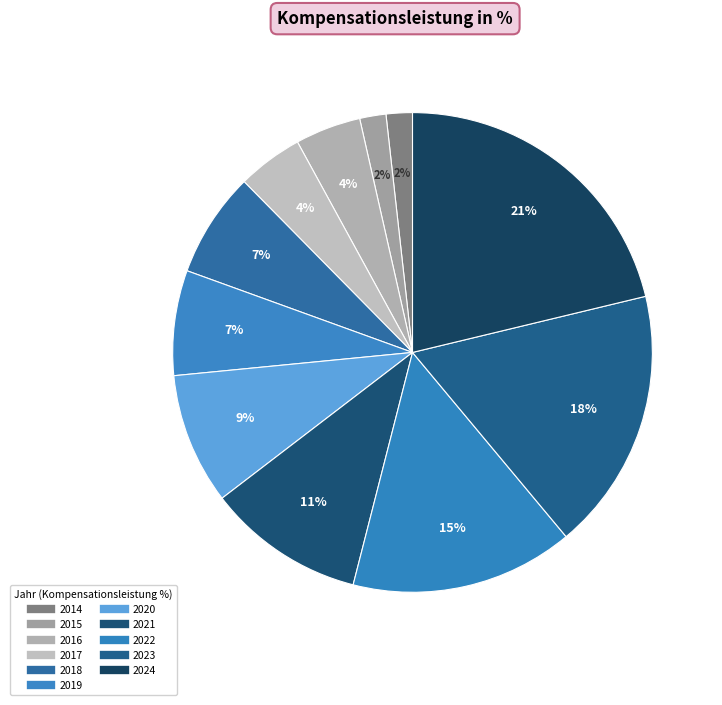

Combined, what portion of the pie is 2014 and 2021?

12.4%